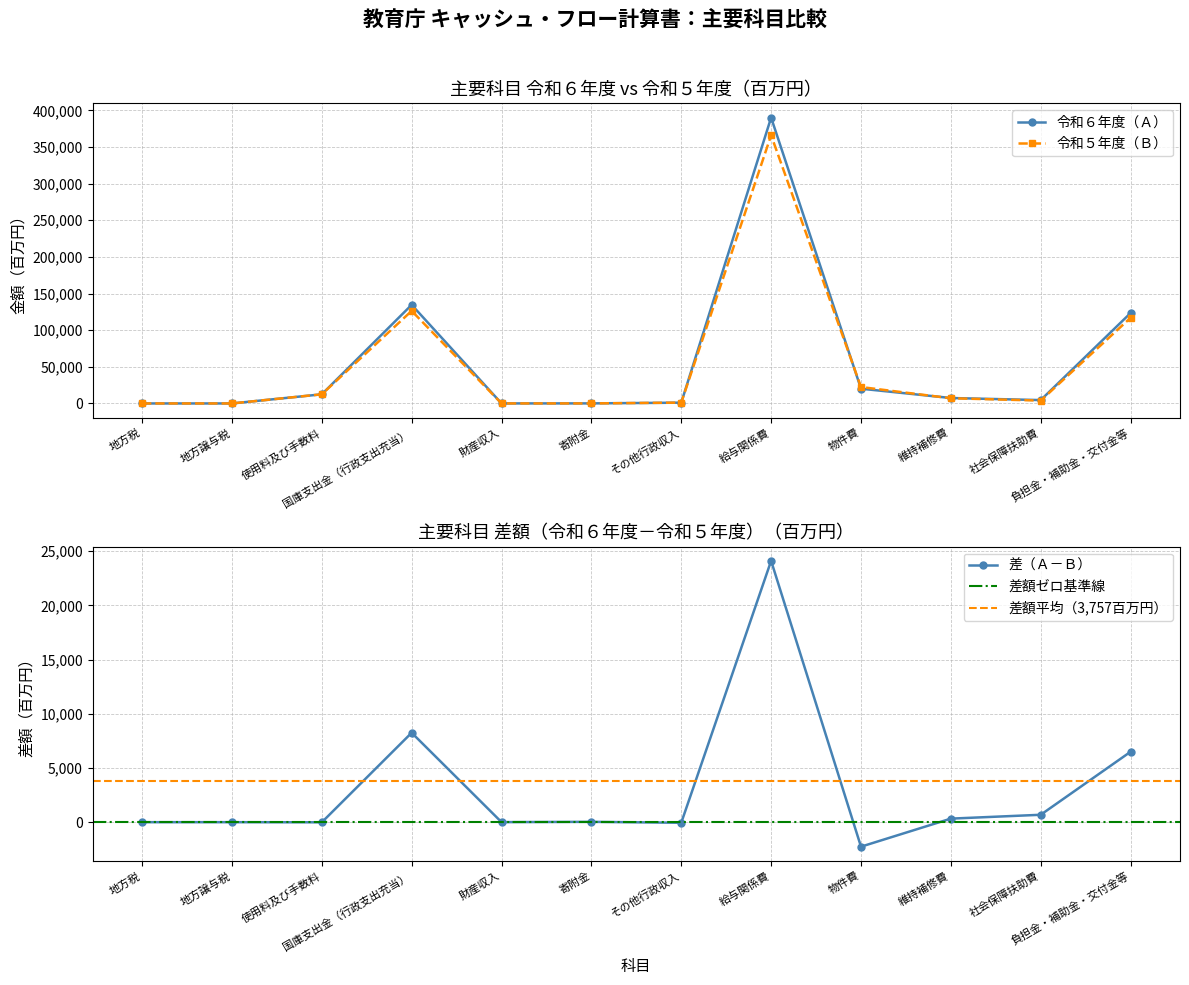

What is the difference between the maximum and minimum values in the 令和６年度（行政収支） series?

390131.5